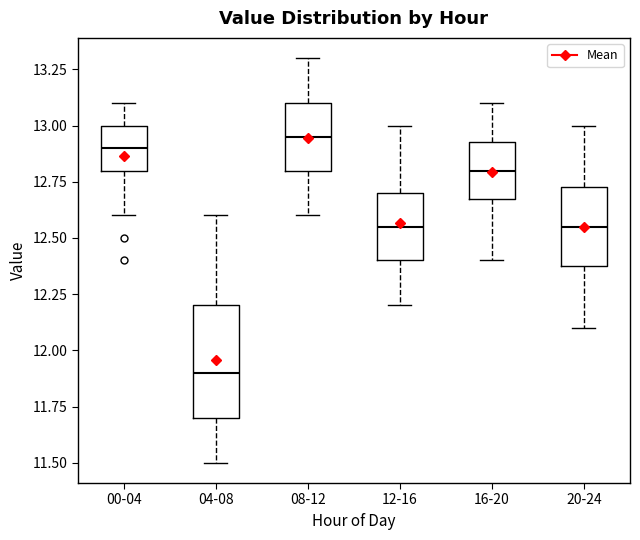

Reading left to right, transcribe this box plot: for each box, give where its median line is, the range the box spans, and where its two whiskers end, as read against the y-axis. The values are not printed on the chart, so give them approximately, as read against the axis.

00-04: median 12.90, box 12.80 to 13.00, whiskers 12.60 to 13.10
04-08: median 11.90, box 11.70 to 12.20, whiskers 11.50 to 12.60
08-12: median 12.95, box 12.80 to 13.10, whiskers 12.60 to 13.30
12-16: median 12.55, box 12.40 to 12.70, whiskers 12.20 to 13.00
16-20: median 12.80, box 12.70 to 12.95, whiskers 12.40 to 13.10
20-24: median 12.55, box 12.40 to 12.75, whiskers 12.10 to 13.00